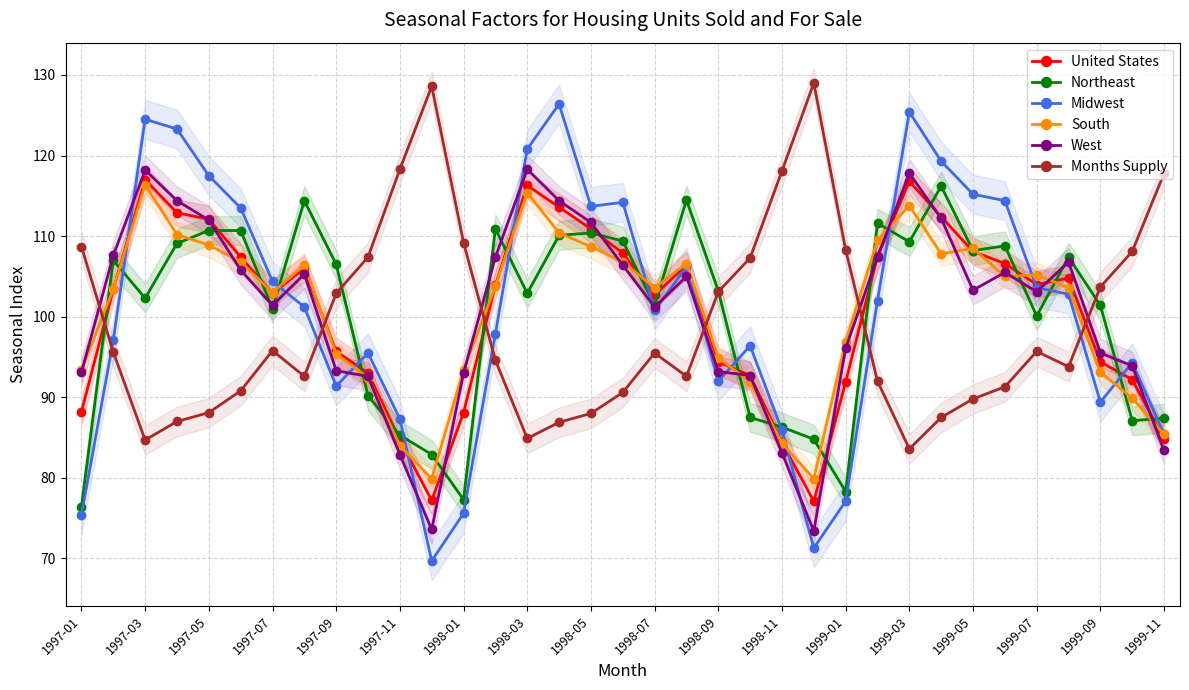

Does the chart display data point markers on the line(s)?

Yes